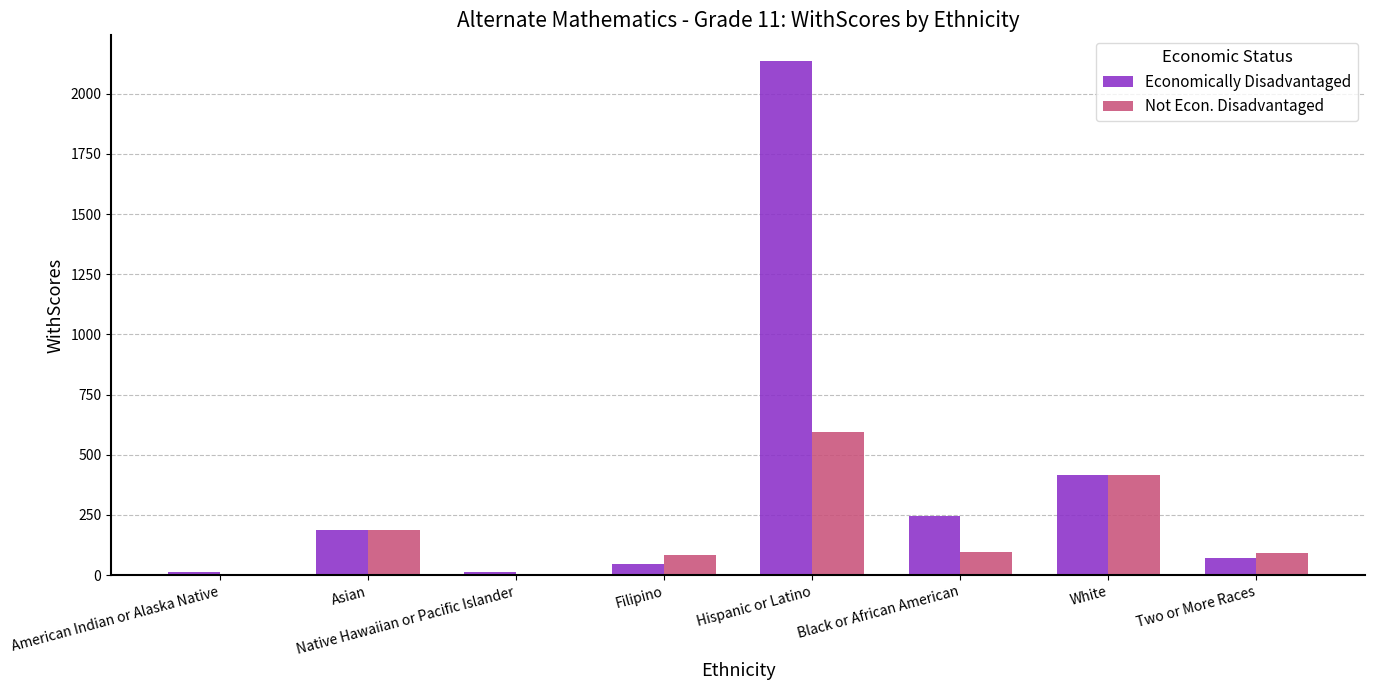

Which series has the largest total across all categories?

Economically Disadvantaged